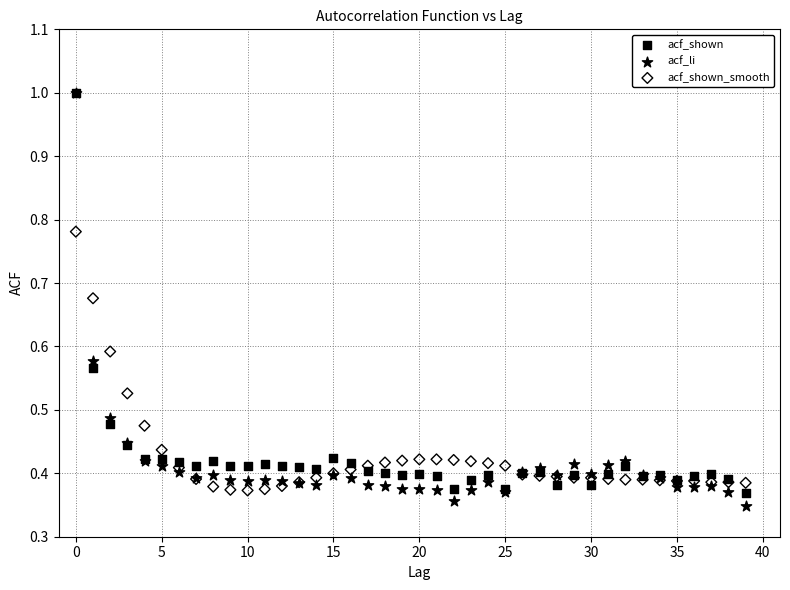

Which series reaches the minimum Y coordinate?

acf_li